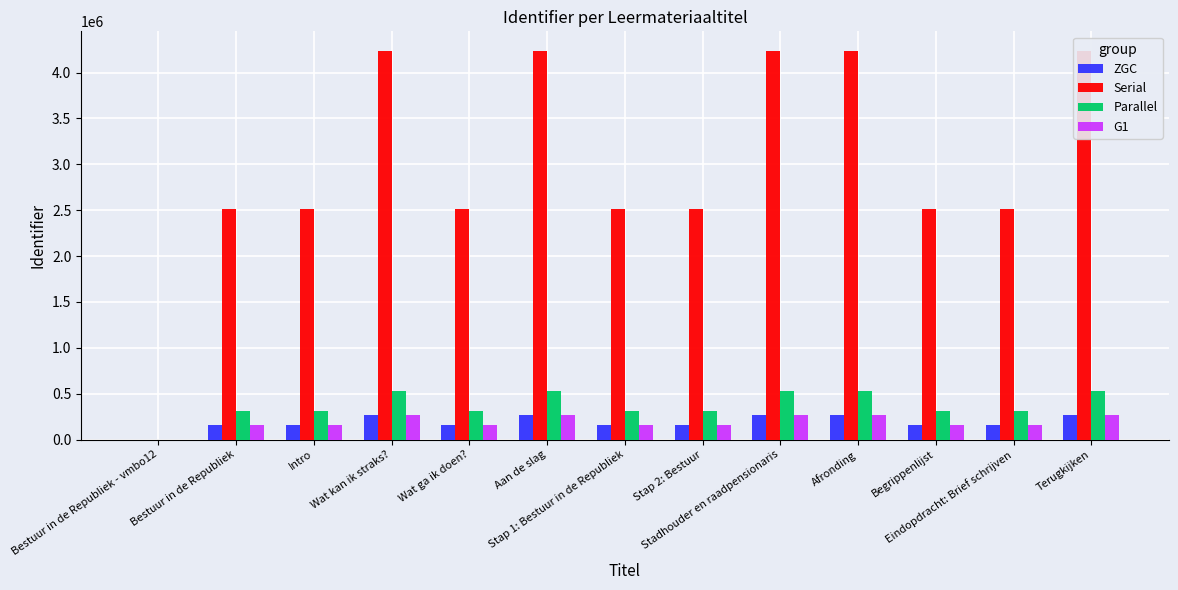

List the series in order of their peak value, lowest first.

ZGC, G1, Parallel, Serial